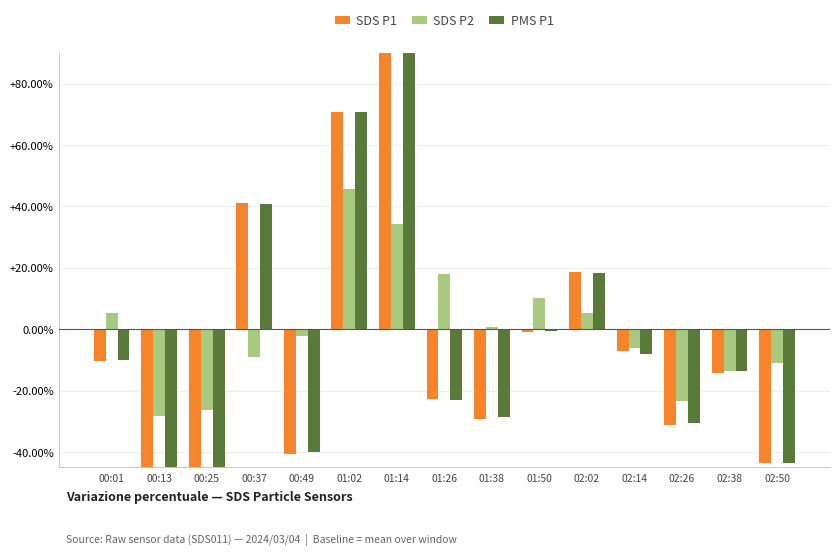

What is the smallest value displayed?

-58.7